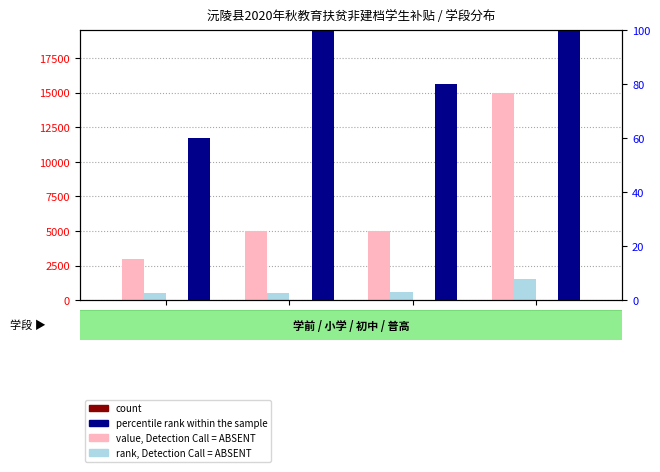

The value of percentile rank within the sample at 初中 is 40. True or false?

False